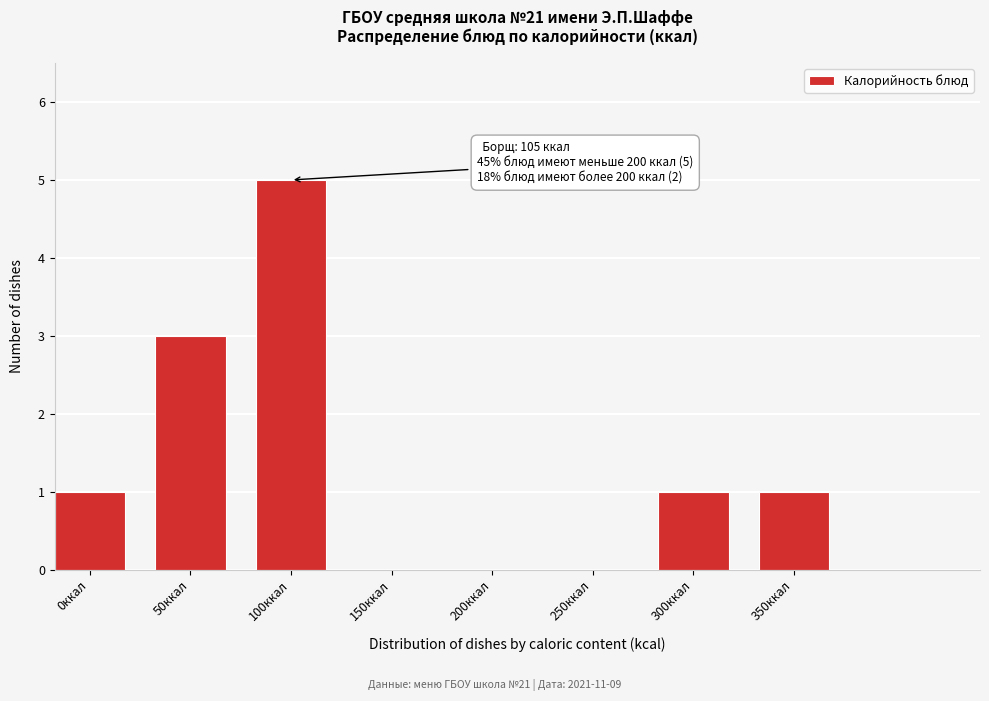

Reading left to right, what are all the values shown in this chart?

0ккал=1	50ккал=3	100ккал=5	150ккал=0	200ккал=0	250ккал=0	300ккал=1	350ккал=1